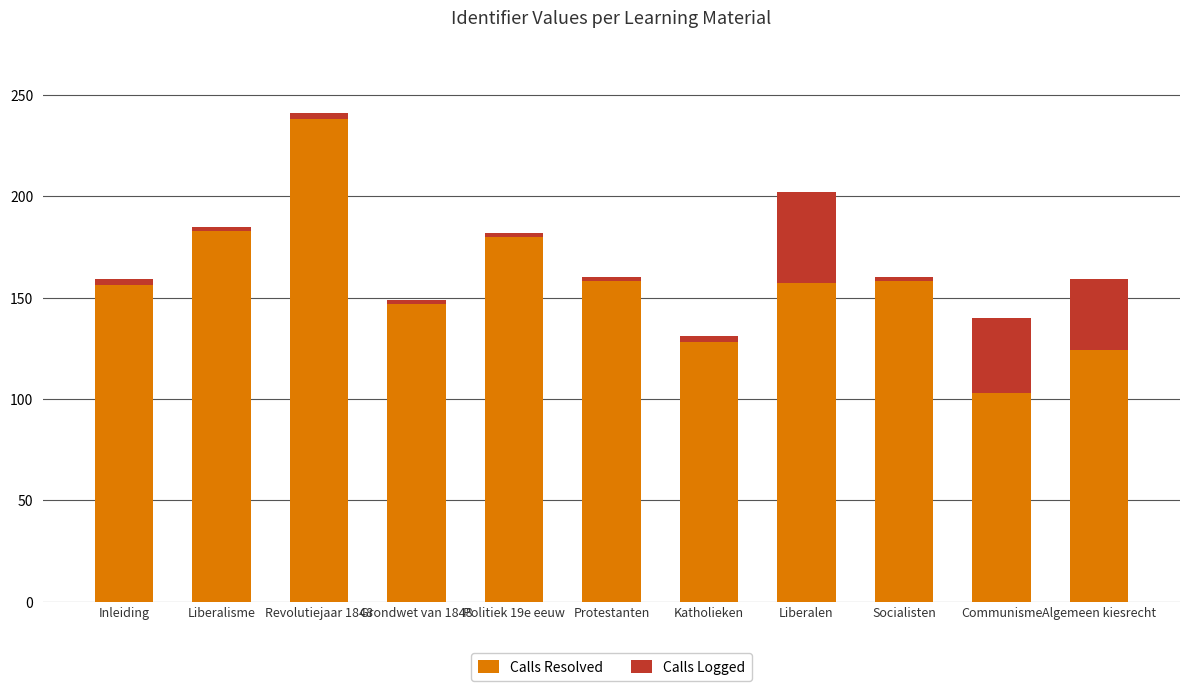

Does the chart contain any negative values?

No